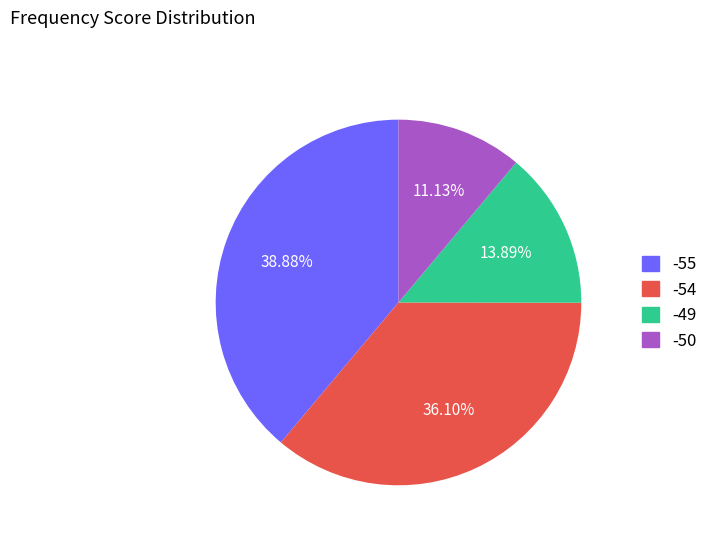

To the nearest percent, what is the average slice percentage?

25%